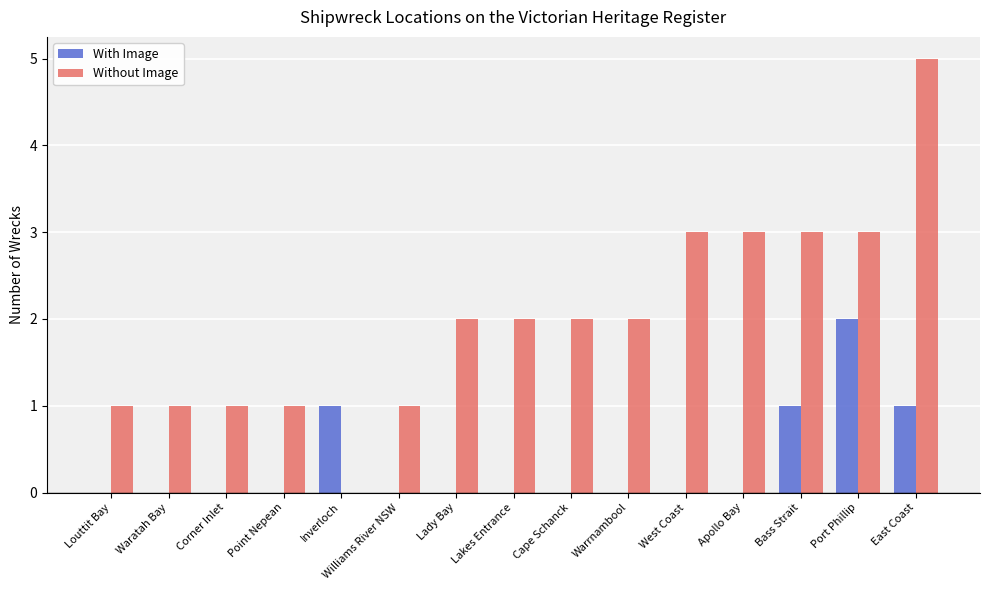

How many series are shown in this chart?

2